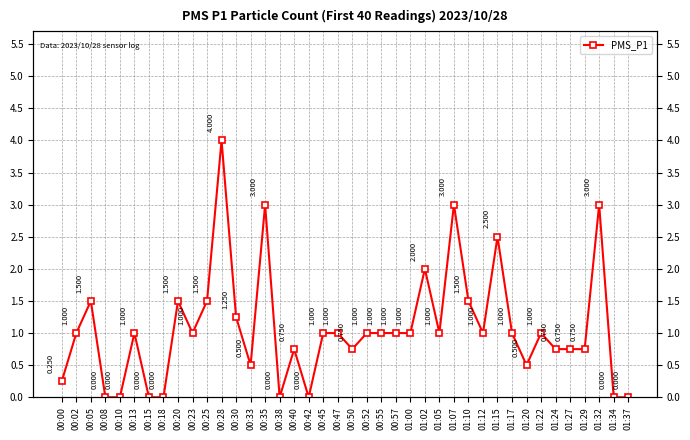

At which category does the chart reach its peak across all series?

00:28